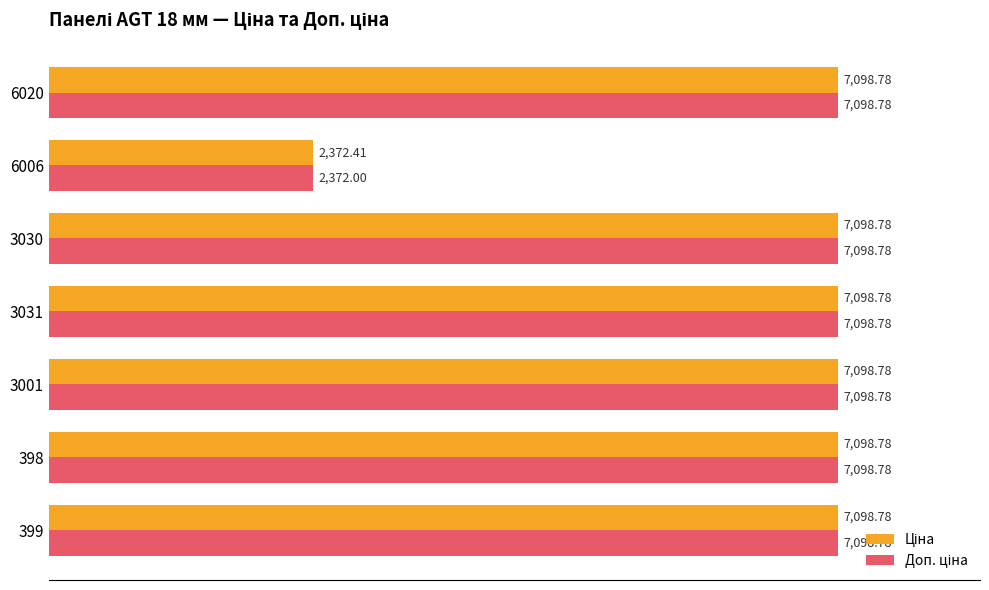

What is the greatest value displayed?

7098.8